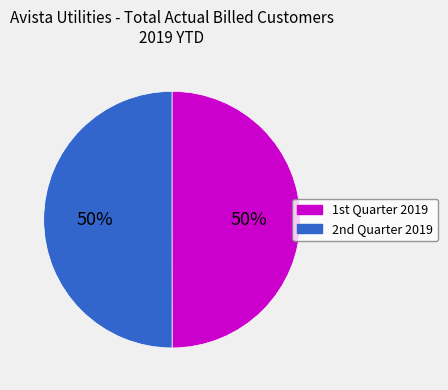

To the nearest percent, what is the average slice percentage?

50%